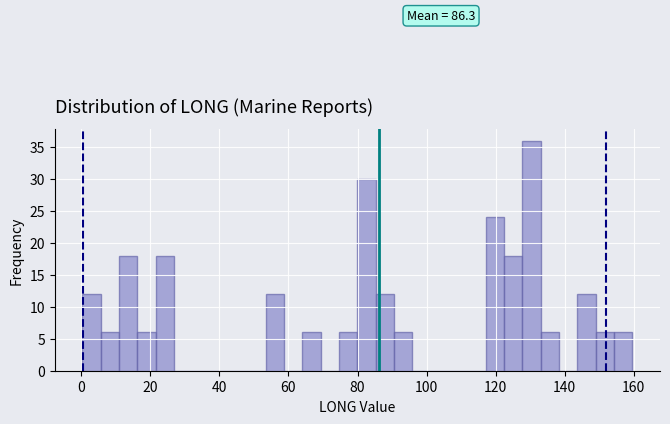

Around what value on the x-axis is the tallest bar? Give the approximate position of its centre, as read against the axis.

130